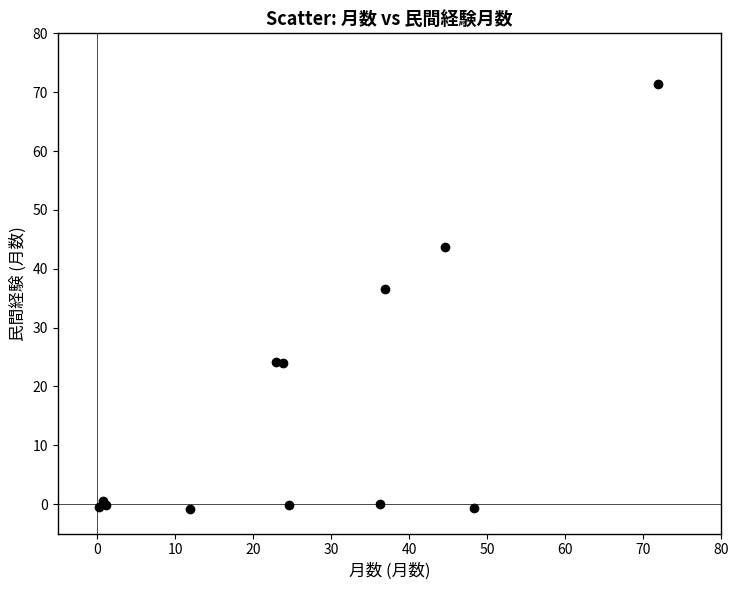

What Y value in the scatter plot is closest to 35?

36.6